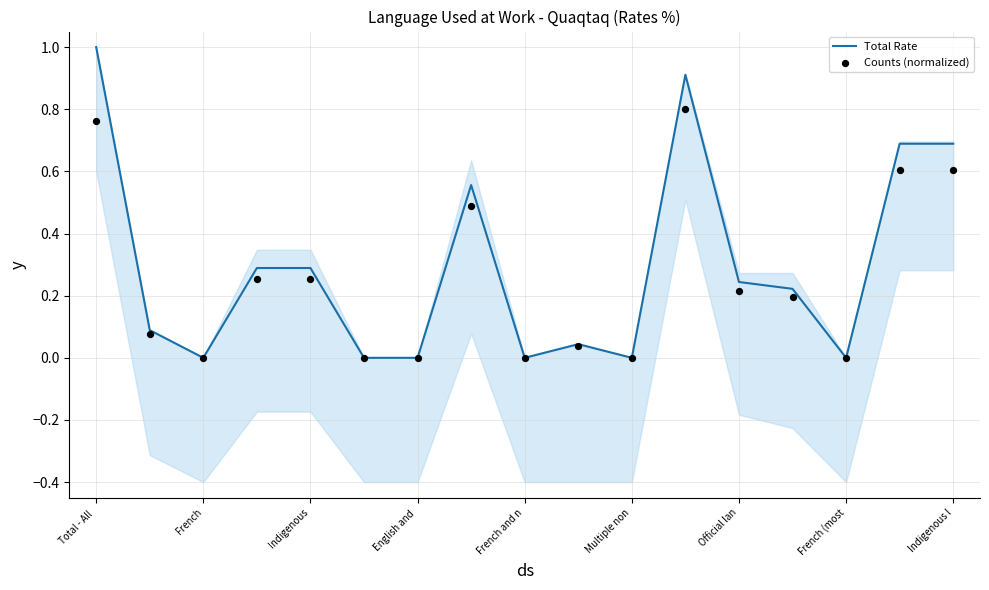

Which series has the largest total across all categories?

Total Rate